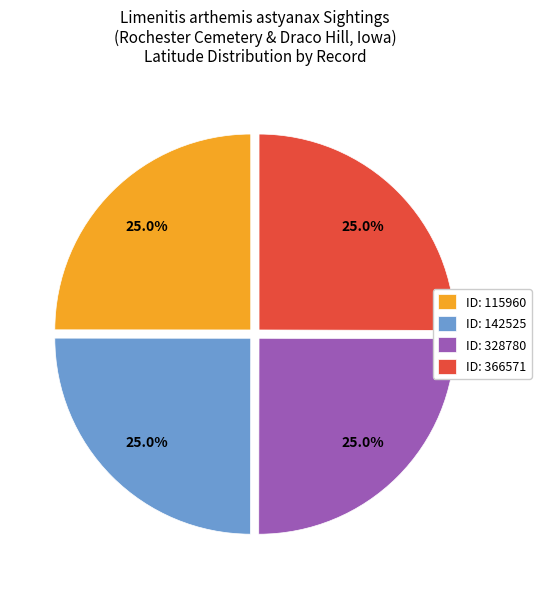

What percentage do ID: 142525 and ID: 328780 together represent?

50.0%